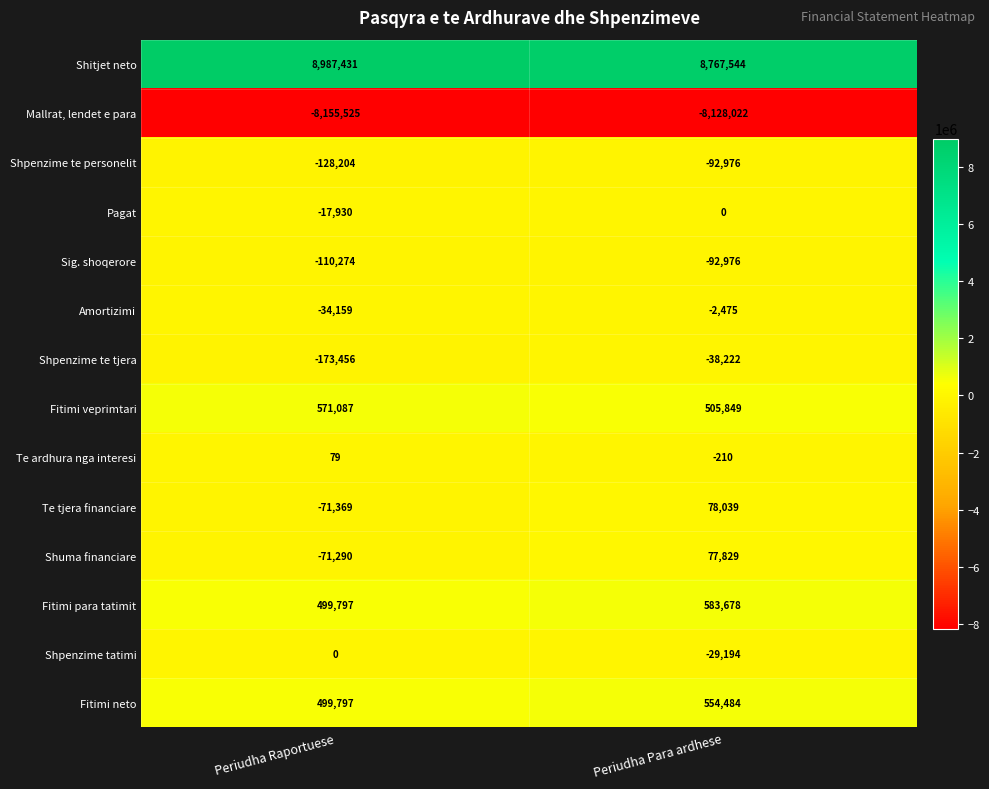

Which series changed the most between Periudha Raportuese and Periudha Para ardhese?

Shitjet neto